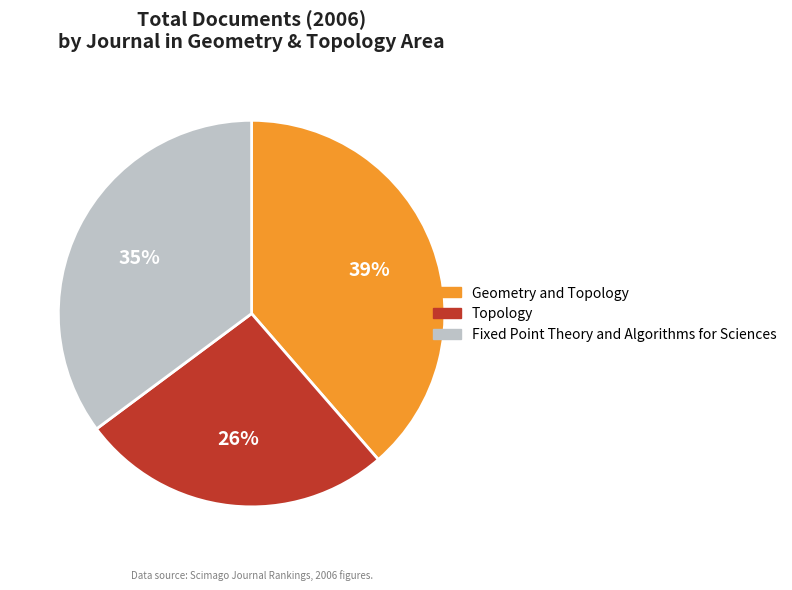

Approximately how many times larger is the value at Geometry and Topology compared to Fixed Point Theory and Algorithms for Sciences?

1.1